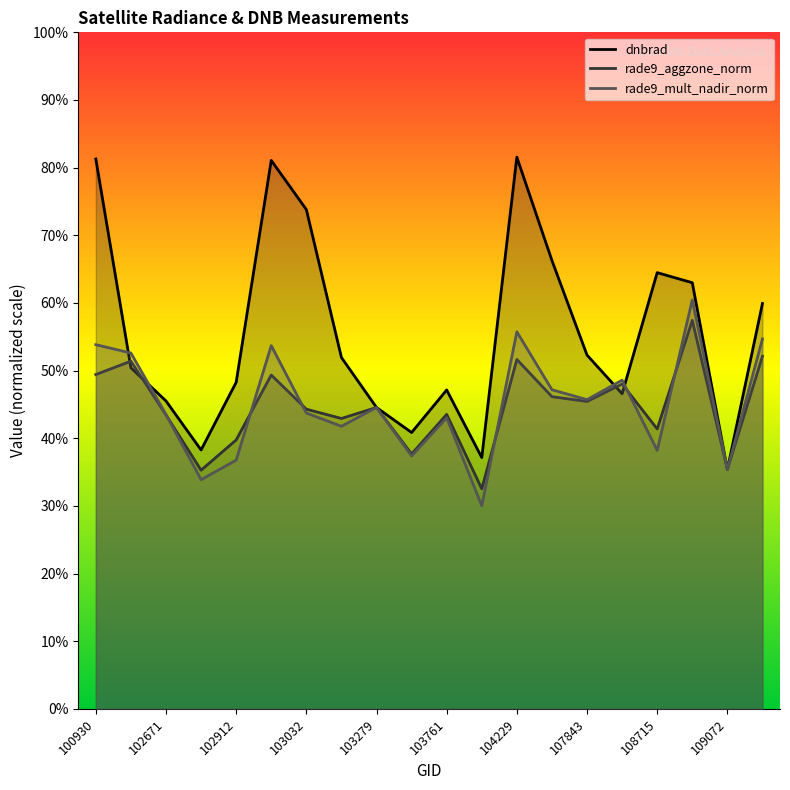

The rade9_aggzone_norm series shows 5.2 at 11. True or false?

True